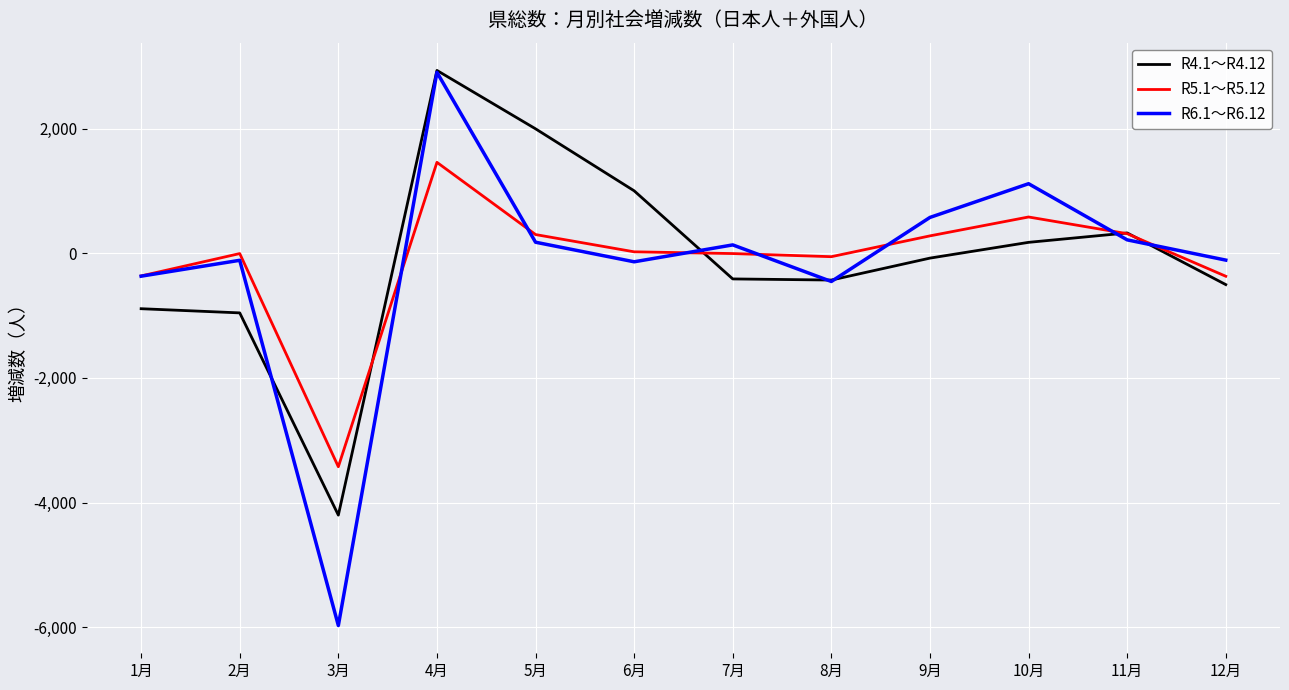

What position from the left is 3月?

3